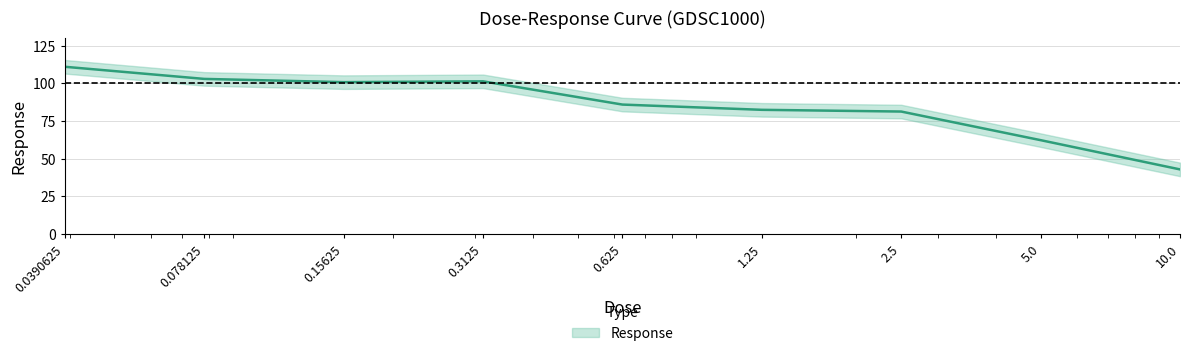

How many points are lower than both their immediate neighbors (excluding endpoints)?

1